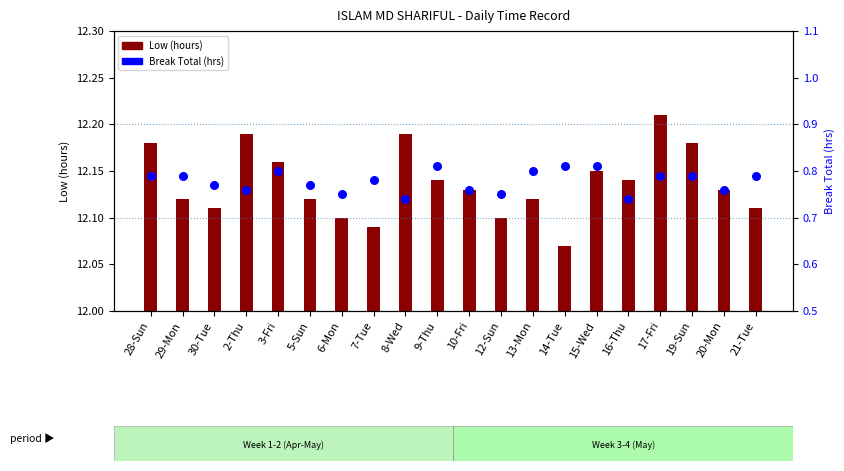

At which category is the sum across all series the highest?

17-Fri